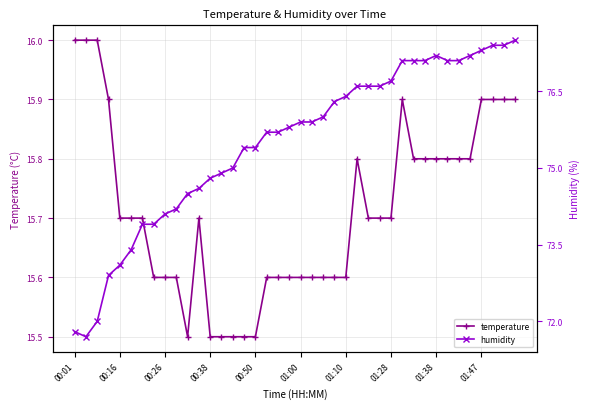

The value of temperature at 00:16 is 21.7. True or false?

False